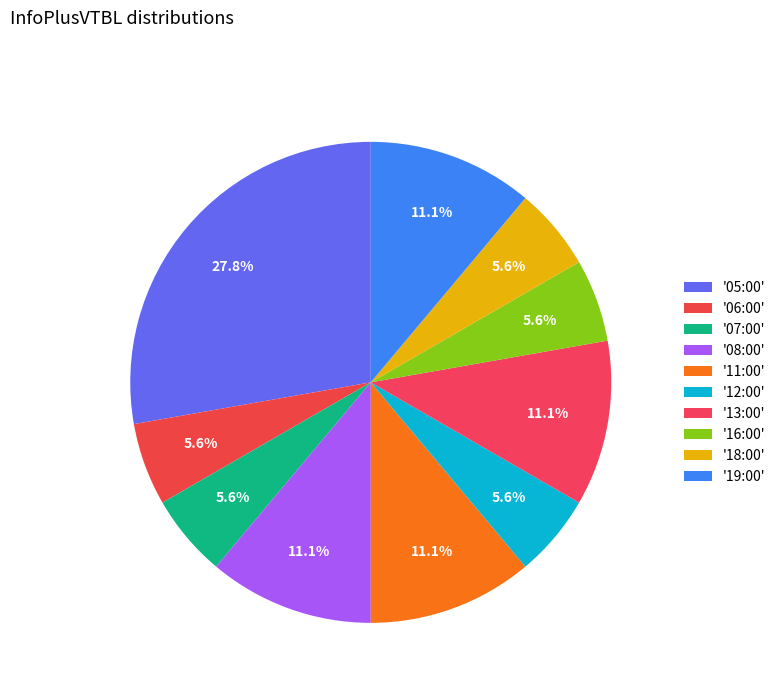

How many slices are in this pie chart?

10